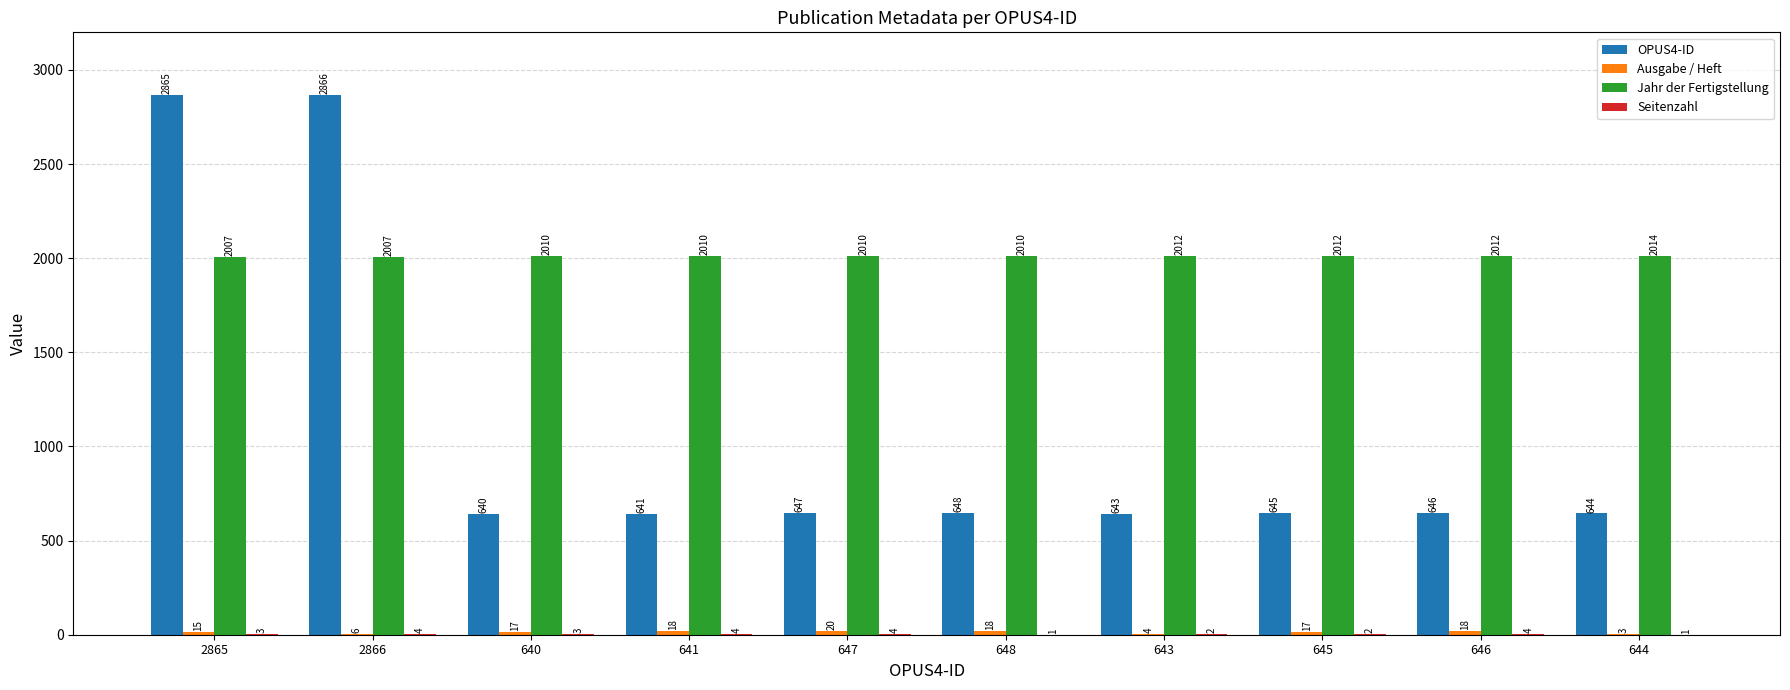

Where does the OPUS4-ID series first go above 646?

2865